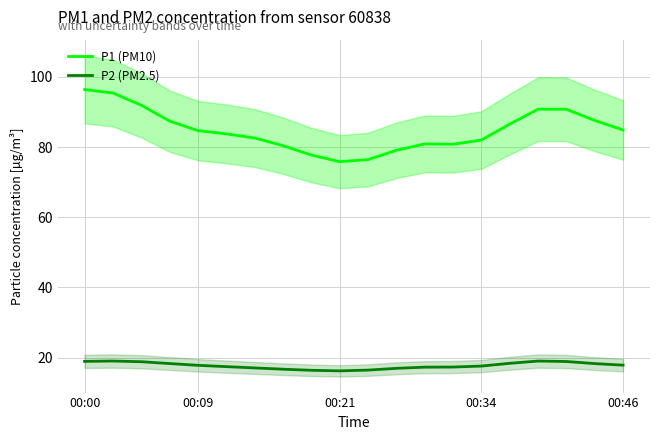

True or false: P1 (PM10) and P2 (PM2.5) cross at least once.

False